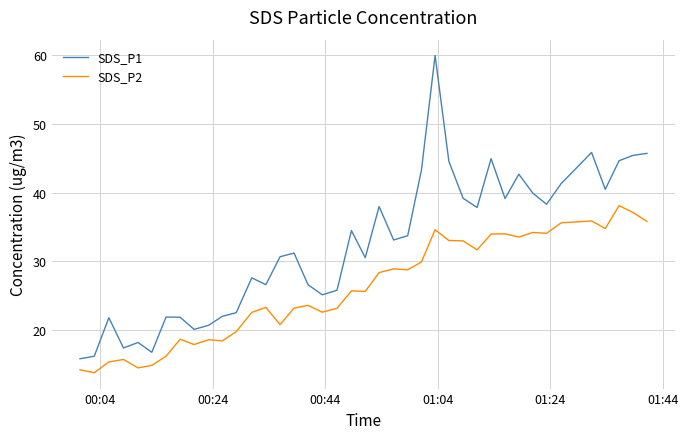

True or false: SDS_P2 and SDS_P1 intersect in this chart.

False